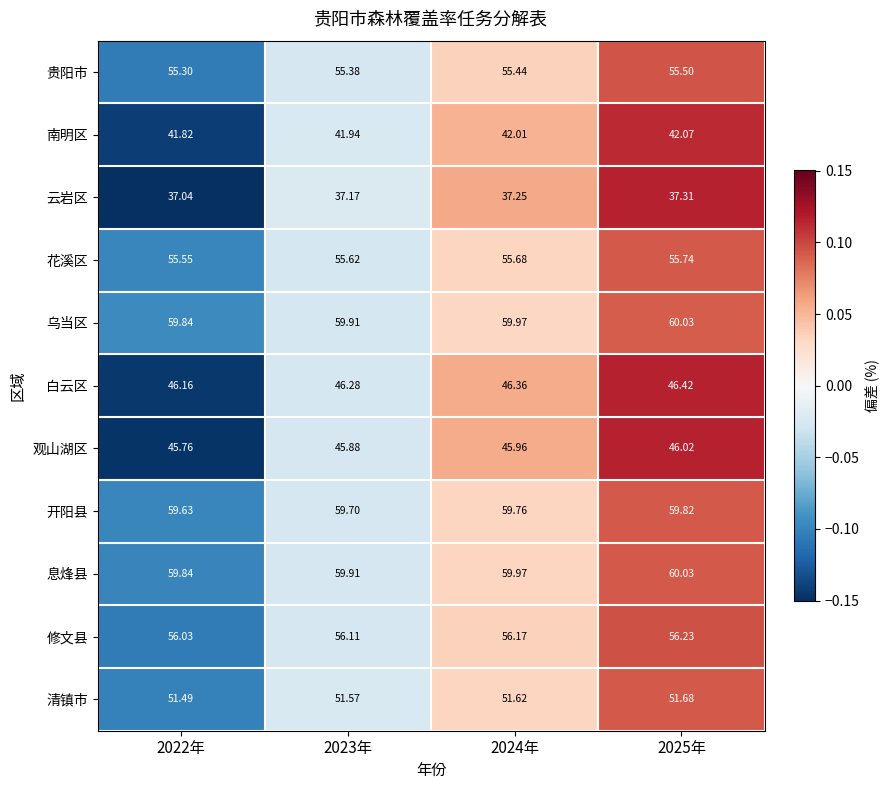

Is the value of 花溪区 at 2023年 greater than the value of 观山湖区 at 2023年?

Yes